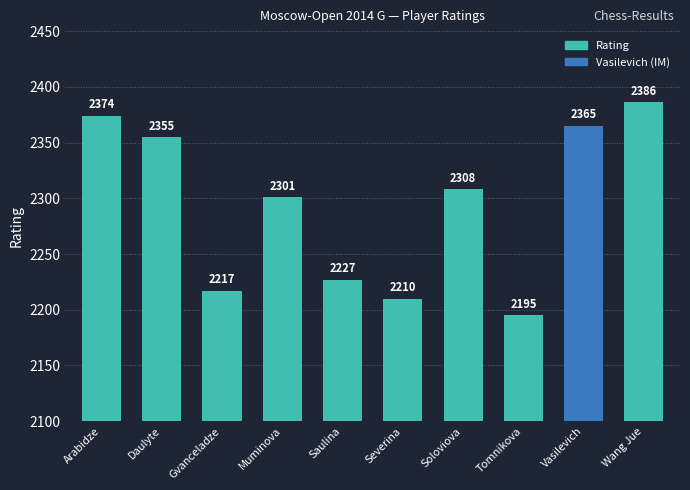

What is the average value?

2294